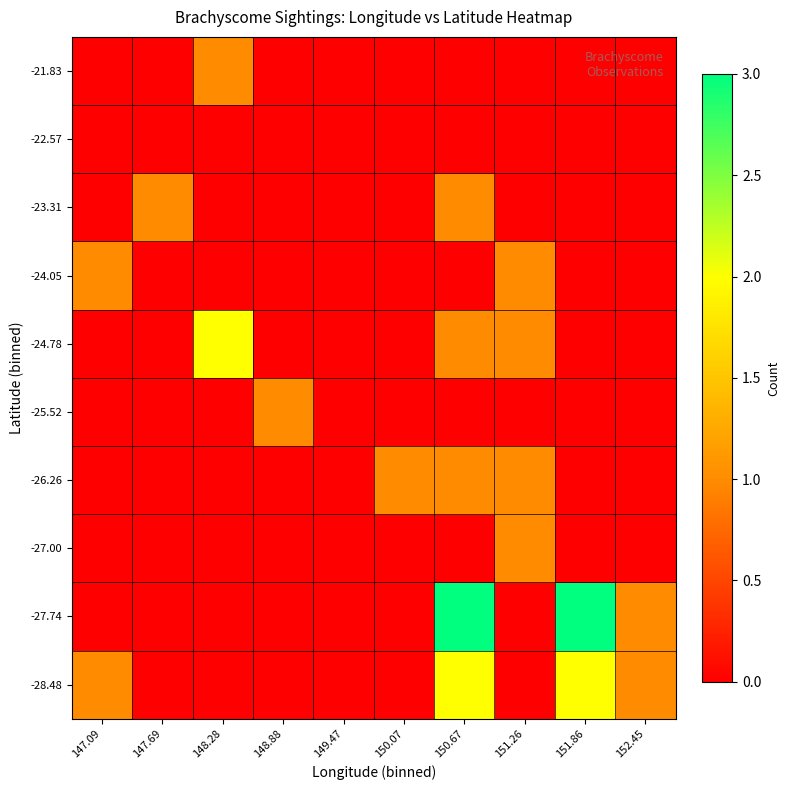

What is the spread (max minus min) of values at 150.67?

3